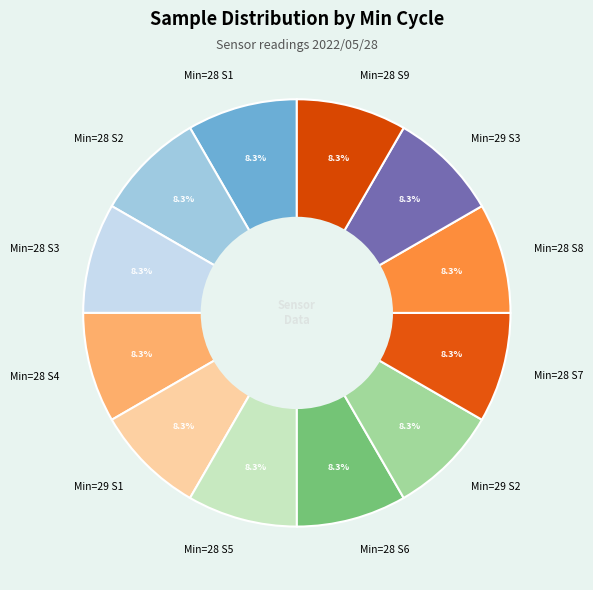

What is the ratio of the value at Min=29 S3 to the value at Min=28 S5?

1.0